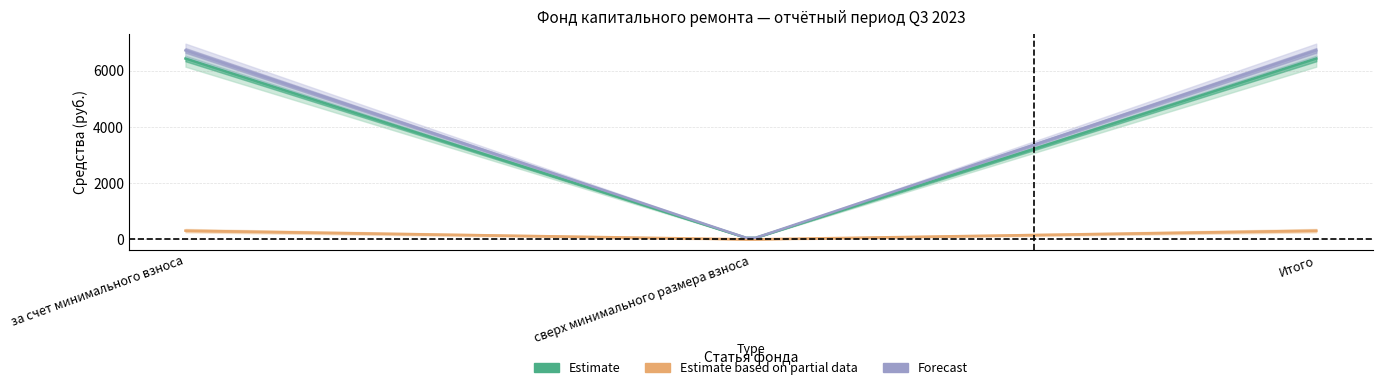

The value of Остаток конец at за счет минимального взноса is 6714.8. True or false?

True